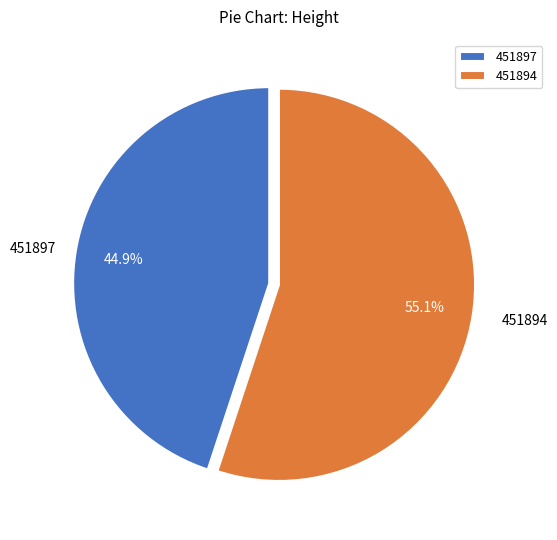

Which has a higher value, 451894 or 451897?

451894